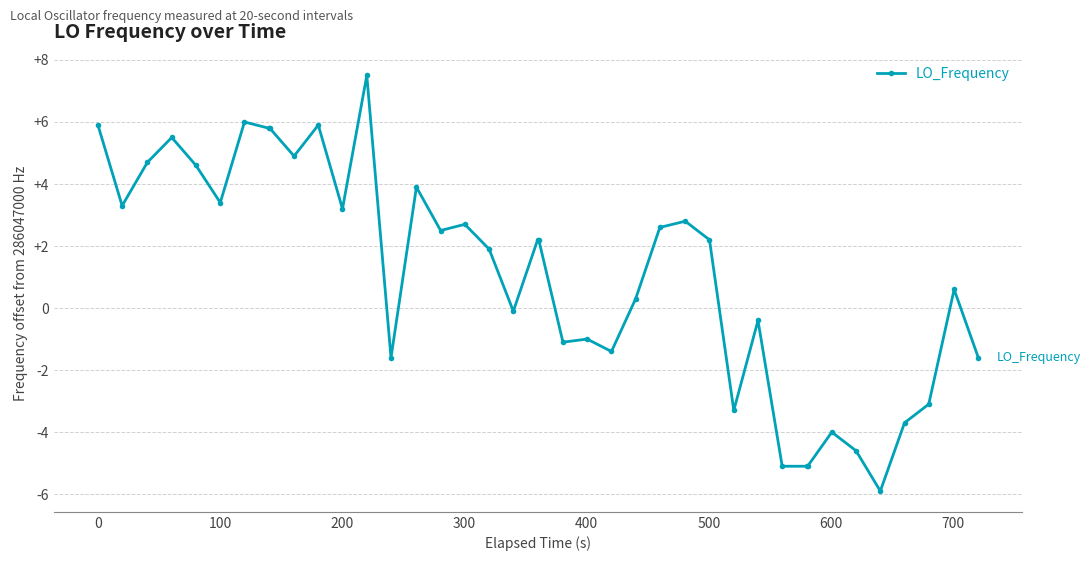

What is the average value?

1.1